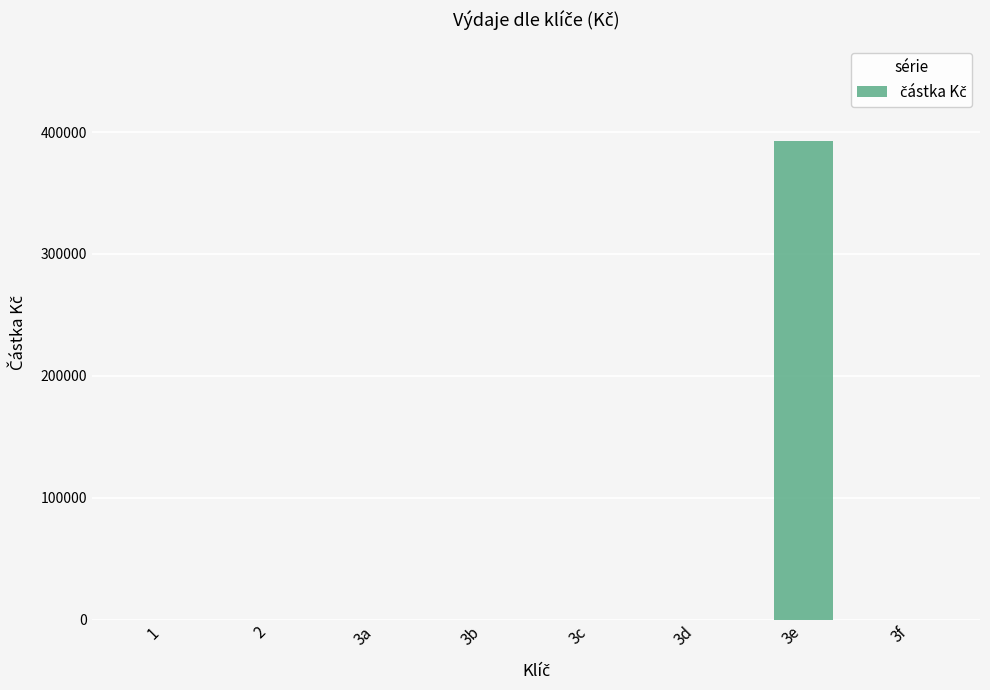

How many data points are above 0?

1